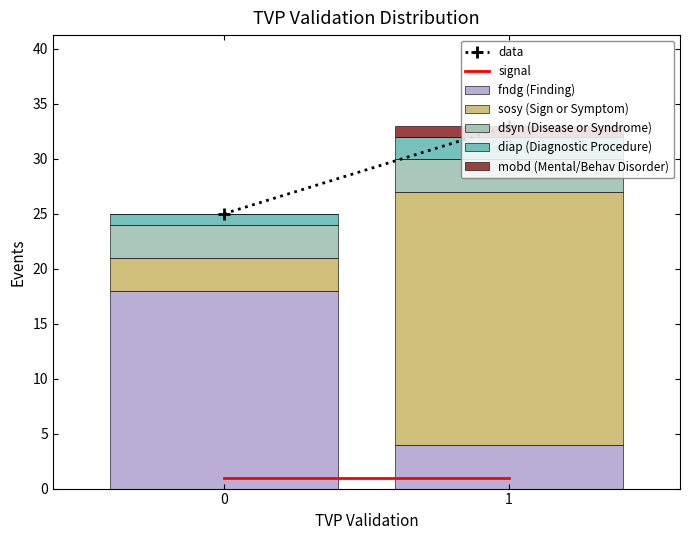

What is the maximum value for fndg (Finding)?

18